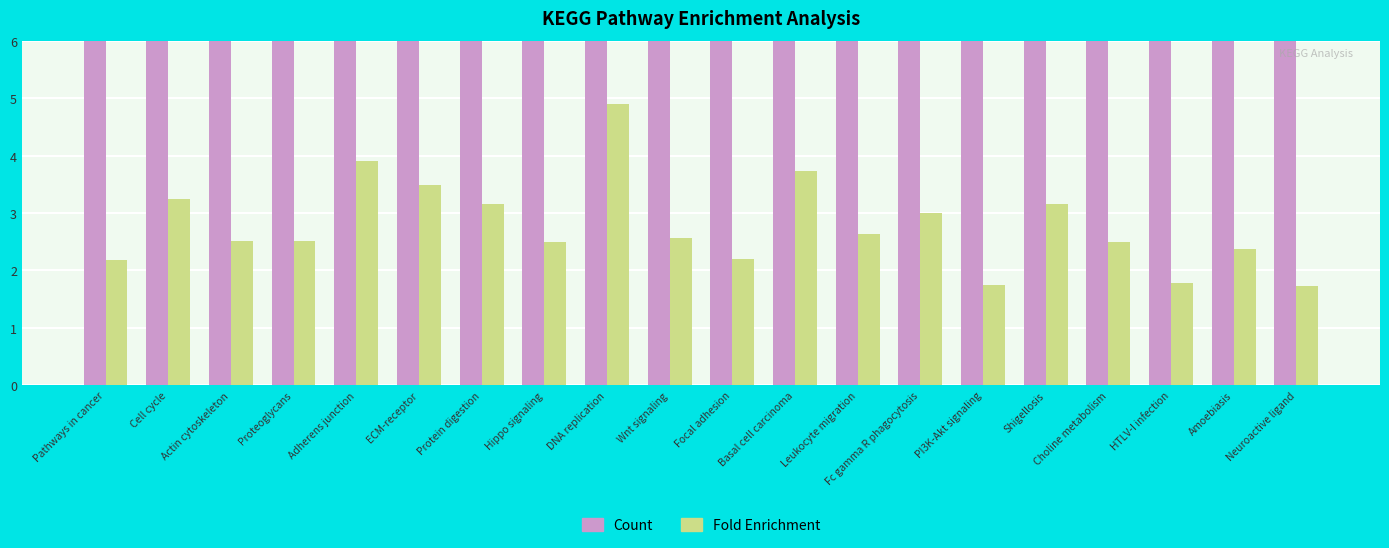

What is the sum of all Count values?

298.0